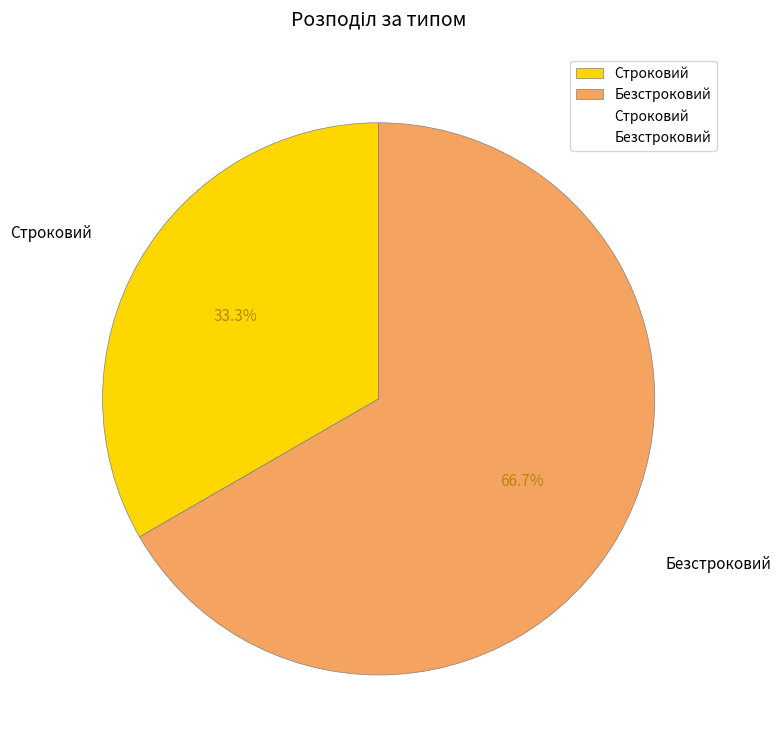

Rank the categories by value from highest to lowest.

Безстроковий, Строковий